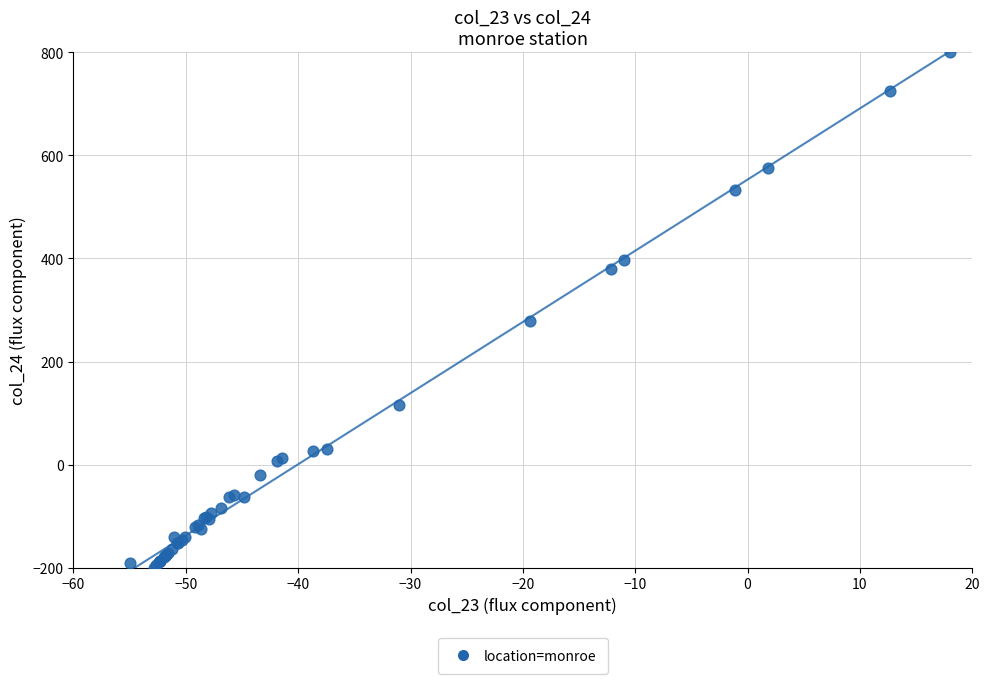

What Y value in the scatter plot is closest to 300?

279.3